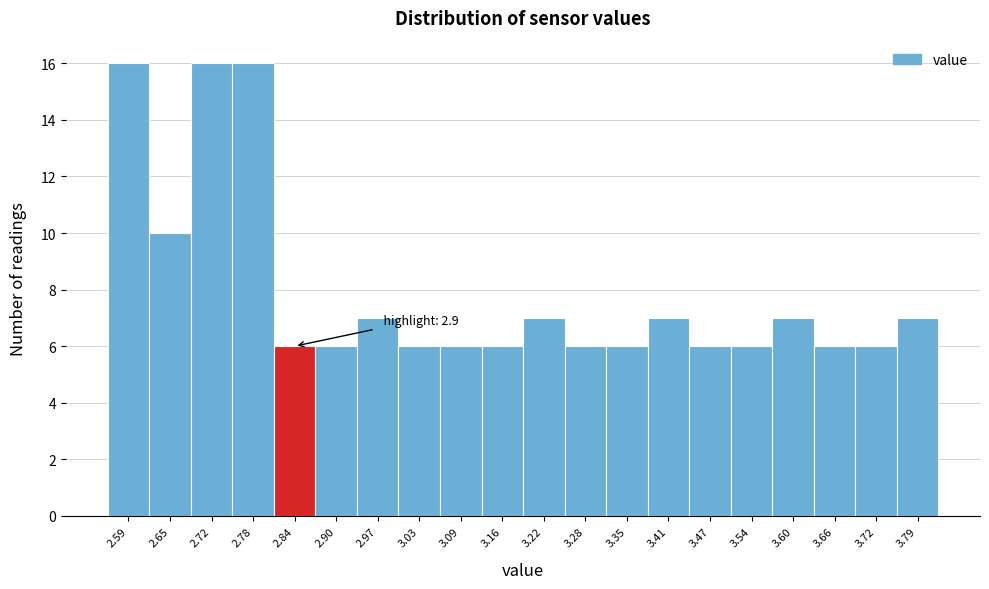

Reading left to right, list all the values displayed in this chart.

16	10	16	16	6	6	7	6	6	6	7	6	6	7	6	6	7	6	6	7